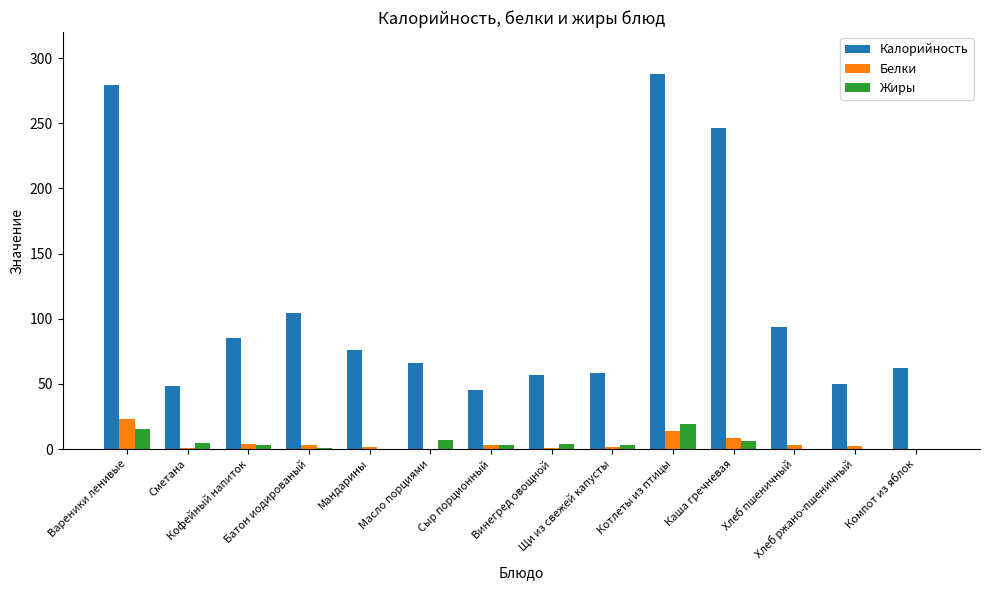

Which series has the largest total across all categories?

Калорийность